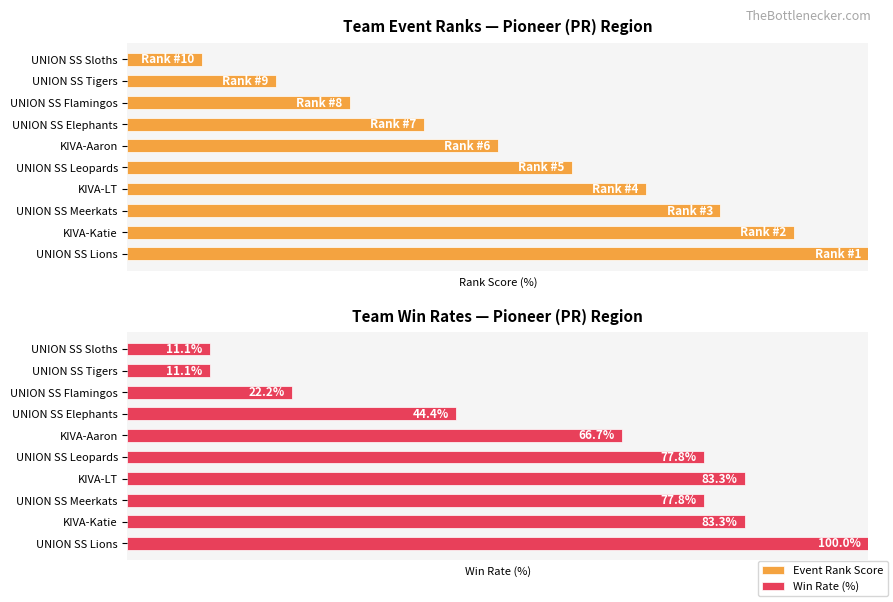

What is the difference between the highest and lowest values at UNION SS Tigers?

8.9